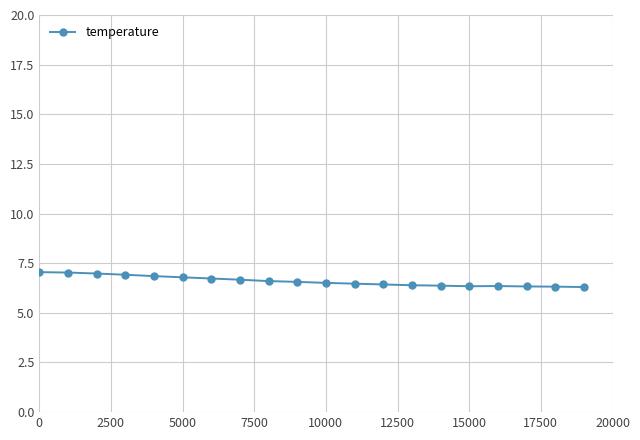

What is the sum of all values?

132.0